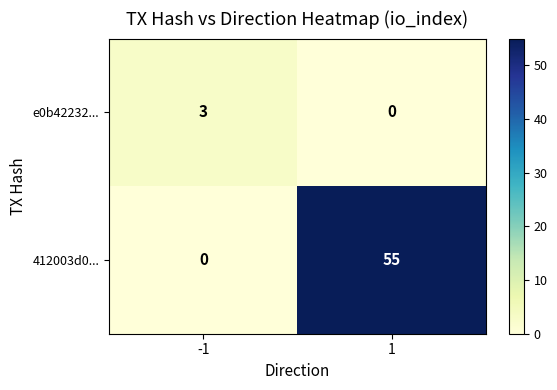

Reading left to right, list all the values displayed in this chart.

e0b42232...: -1=3	1=0
412003d0...: -1=0	1=55